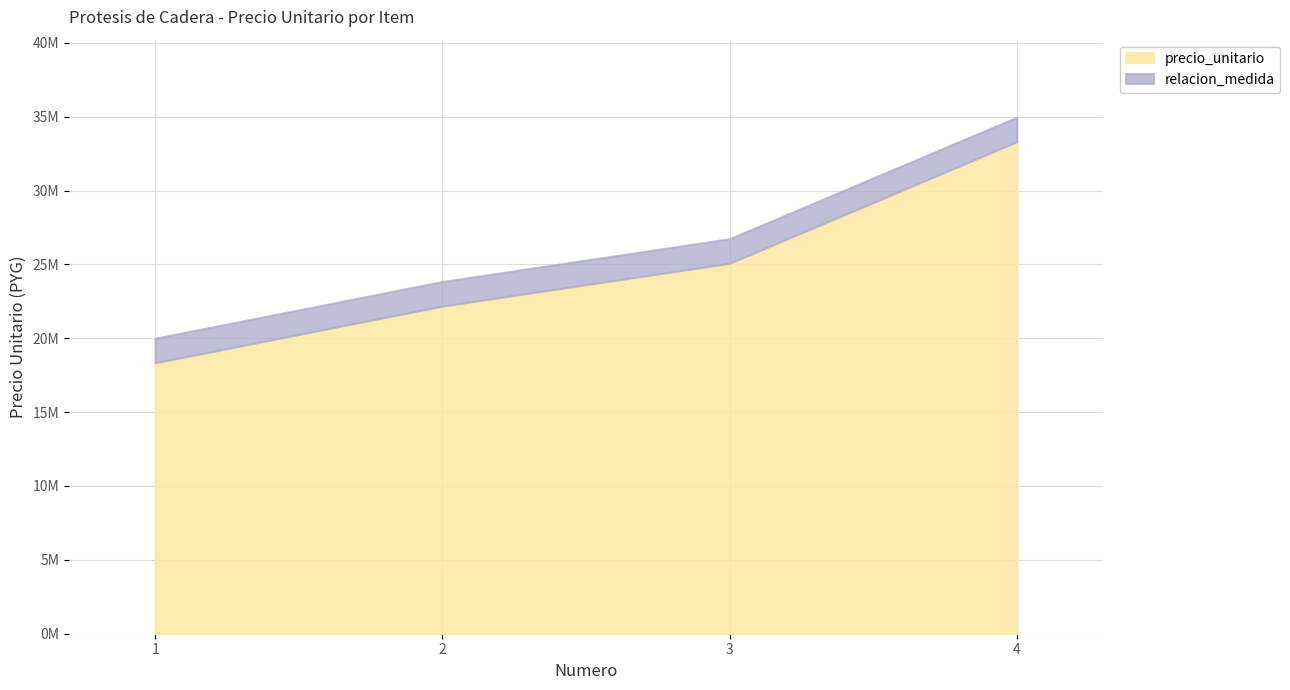

Does the chart have visible grid lines?

Yes